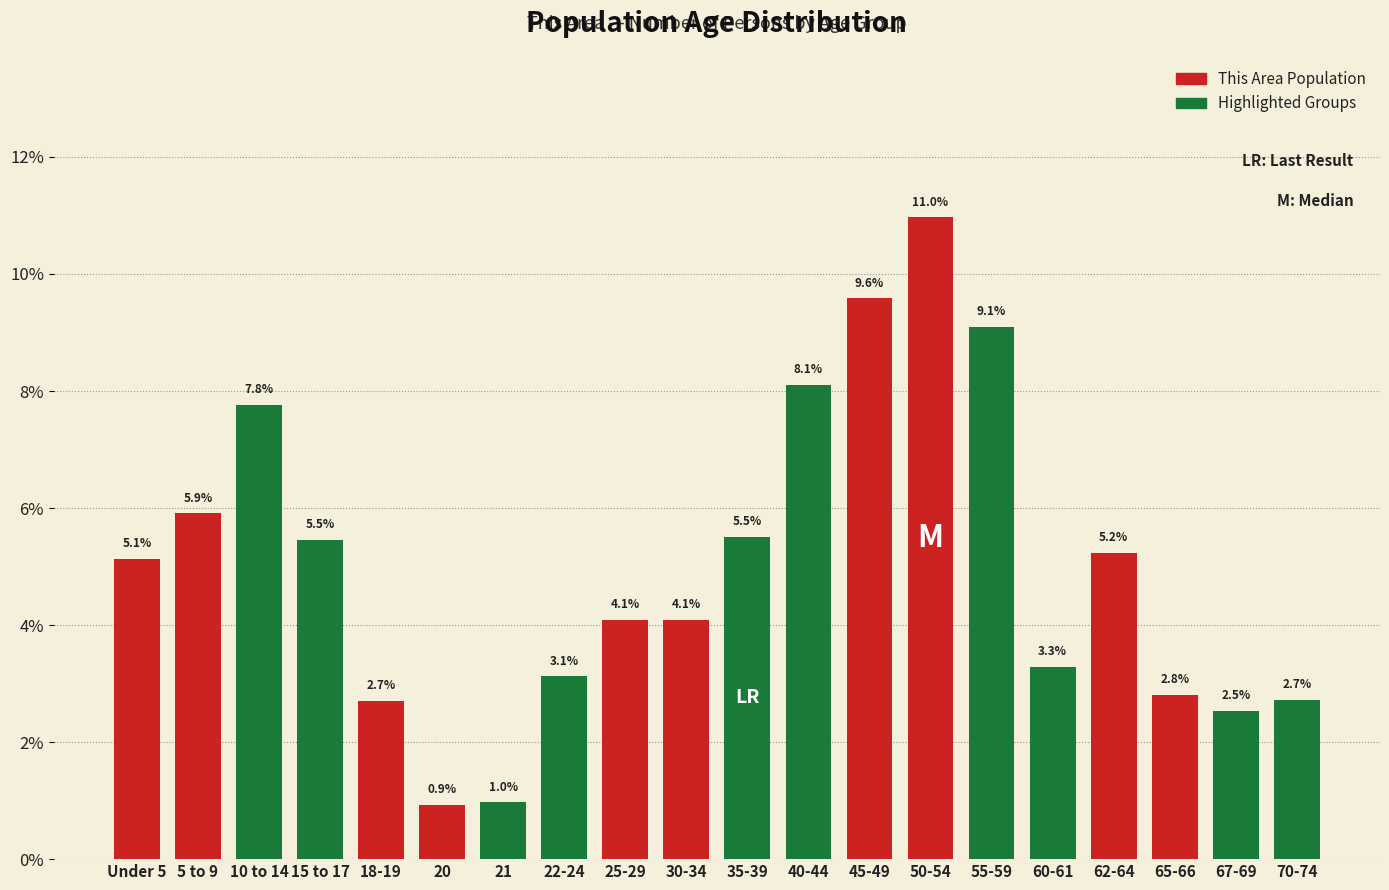

Reading left to right, what are all the values shown in this chart?

5.1	5.9	7.8	5.5	2.7	0.9	1.0	3.1	4.1	4.1	5.5	8.1	9.6	11.0	9.1	3.3	5.2	2.8	2.5	2.7